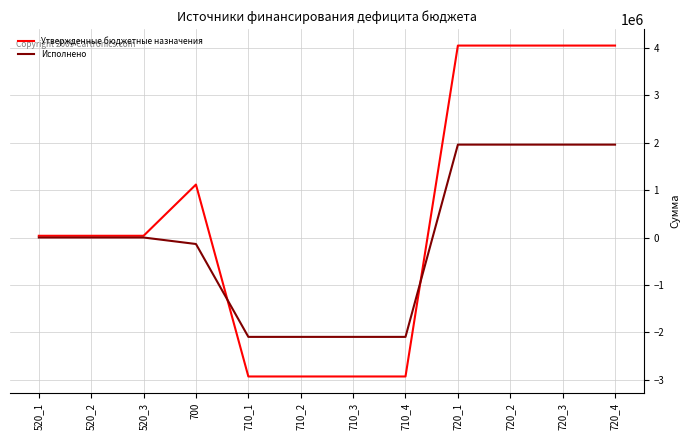

Reading left to right, what are all the values shown in this chart?

Утвержденные бюджетные назначения: 36371.0	36371.0	36371.0	1116845.7	-2930600.0	-2930600.0	-2930600.0	-2930600.0	4047445.7	4047445.7	4047445.7	4047445.7
Исполнено: 0.0	0.0	0.0	-136962.9	-2095566.2	-2095566.2	-2095566.2	-2095566.2	1958603.4	1958603.4	1958603.4	1958603.4